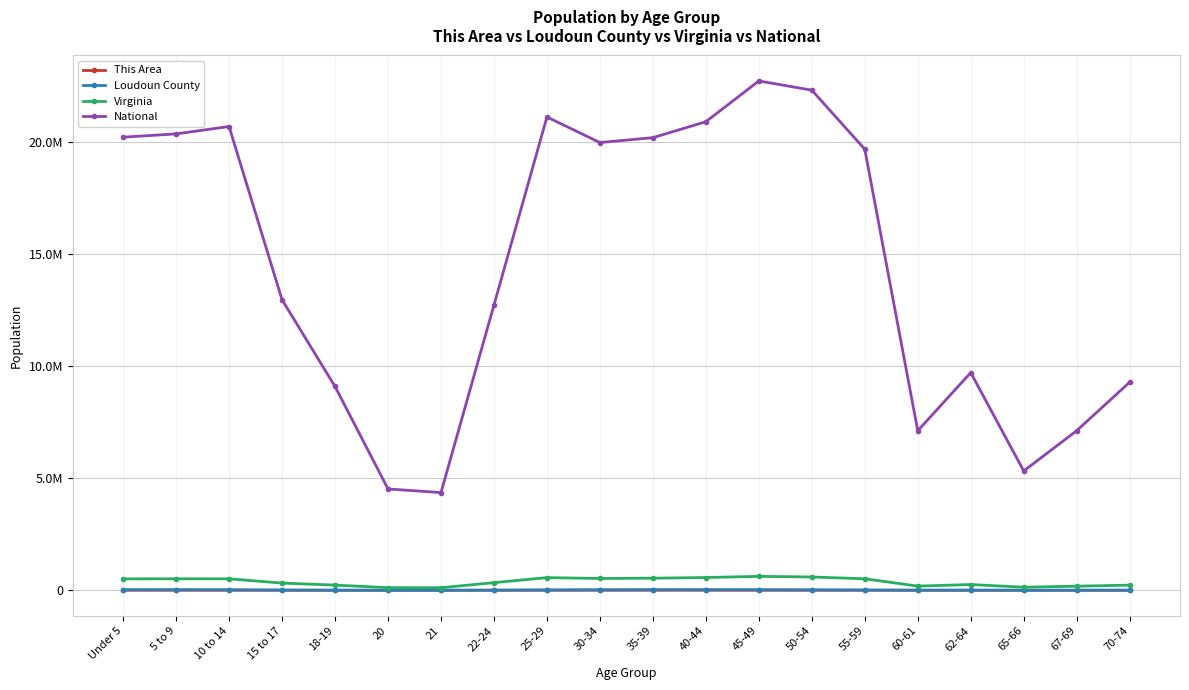

Rank the series at 5 to 9 from lowest to highest value.

This Area, Loudoun County, Virginia, National